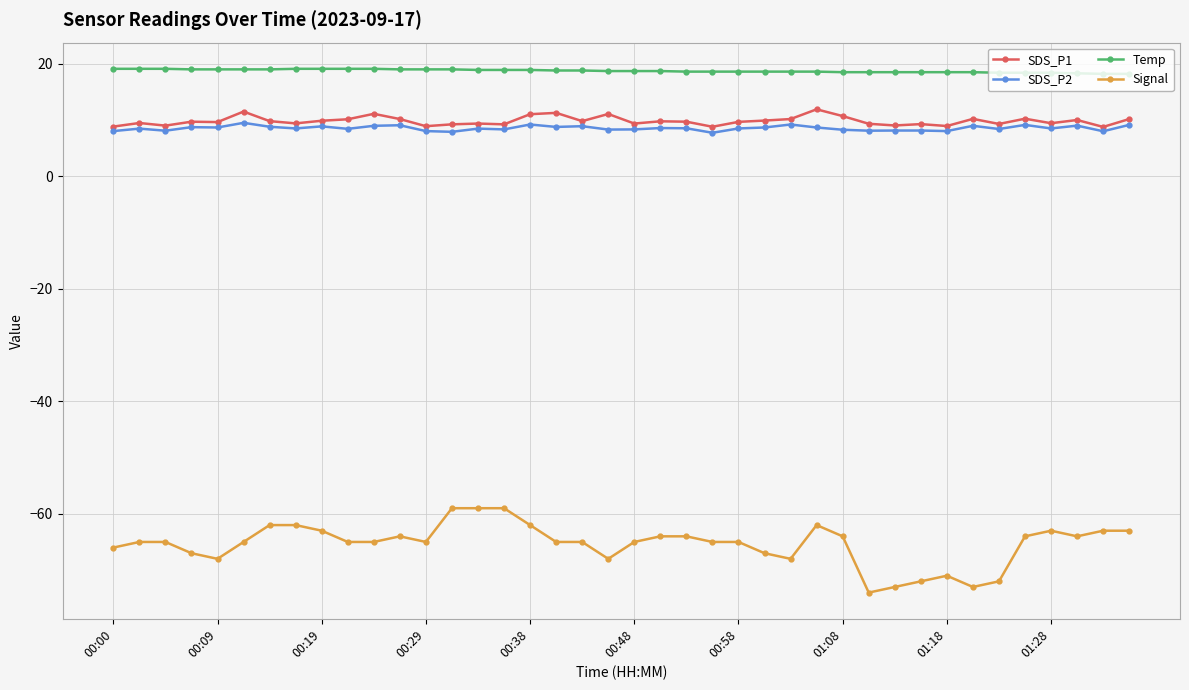

True or false: Temp and Signal cross at least once.

False